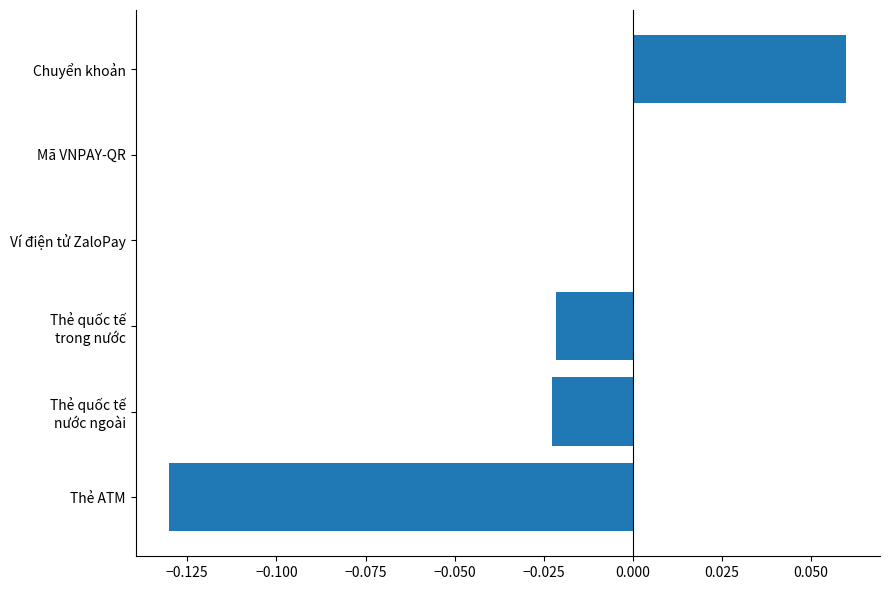

How many distinct data groups are displayed?

1